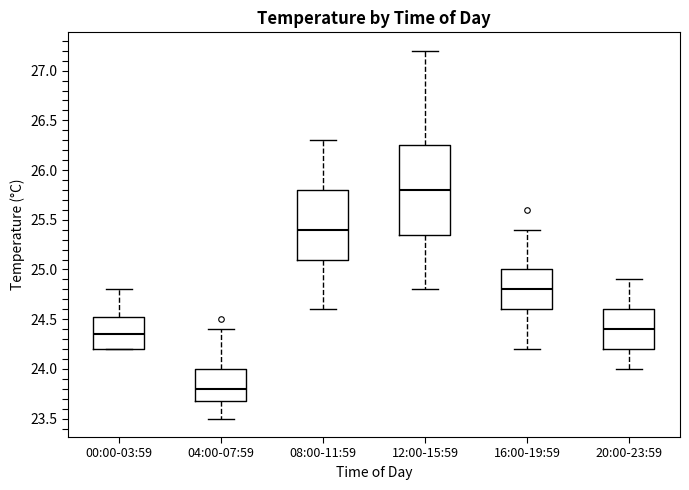

Which box's median line is the highest?

12:00-15:59